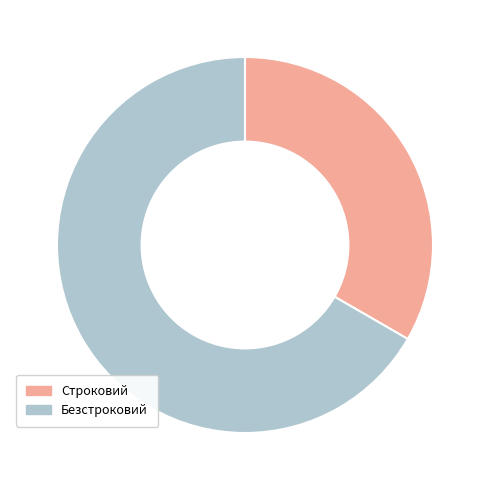

Which has a higher value, Безстроковий or Строковий?

Безстроковий